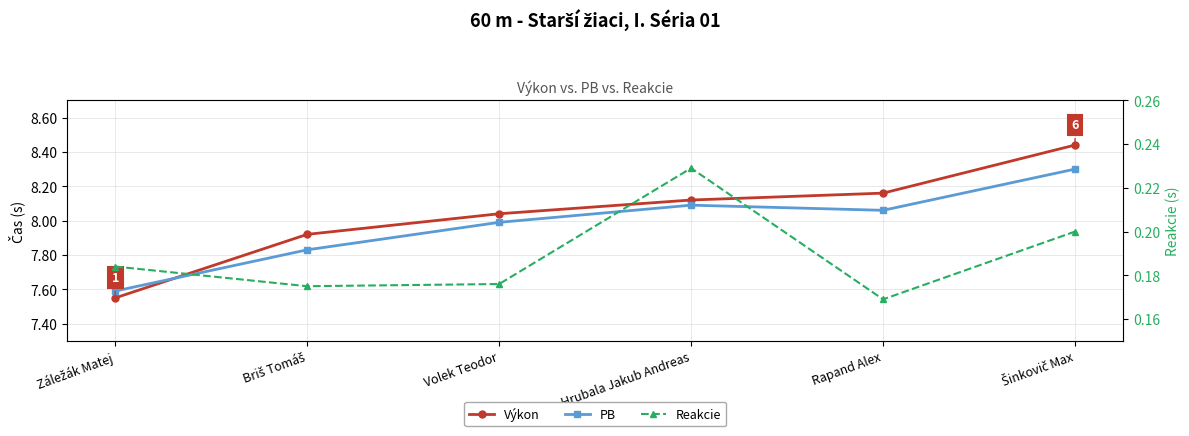

True or false: Výkon has a value of 5.7 at Hrubala Jakub Andreas.

False